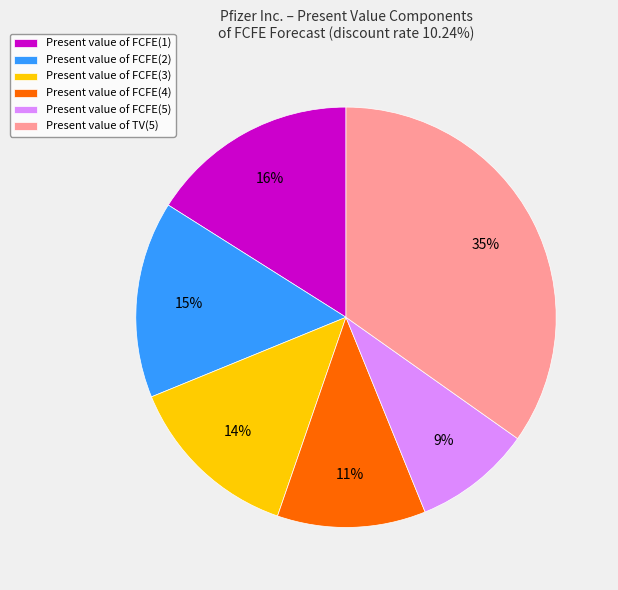

To the nearest percent, what is the average slice percentage?

17%